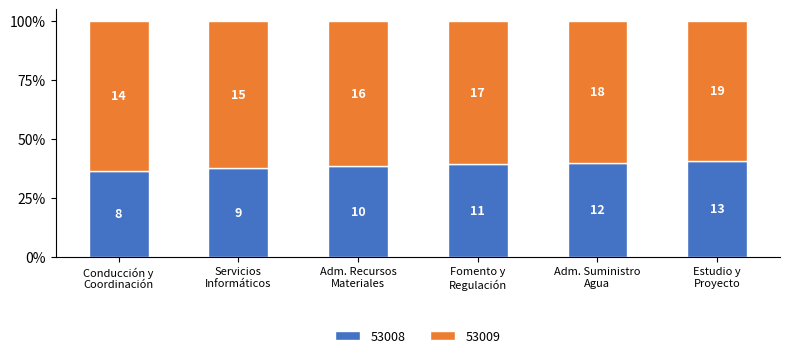

Are the bars grouped side by side (vs. stacked)?

No